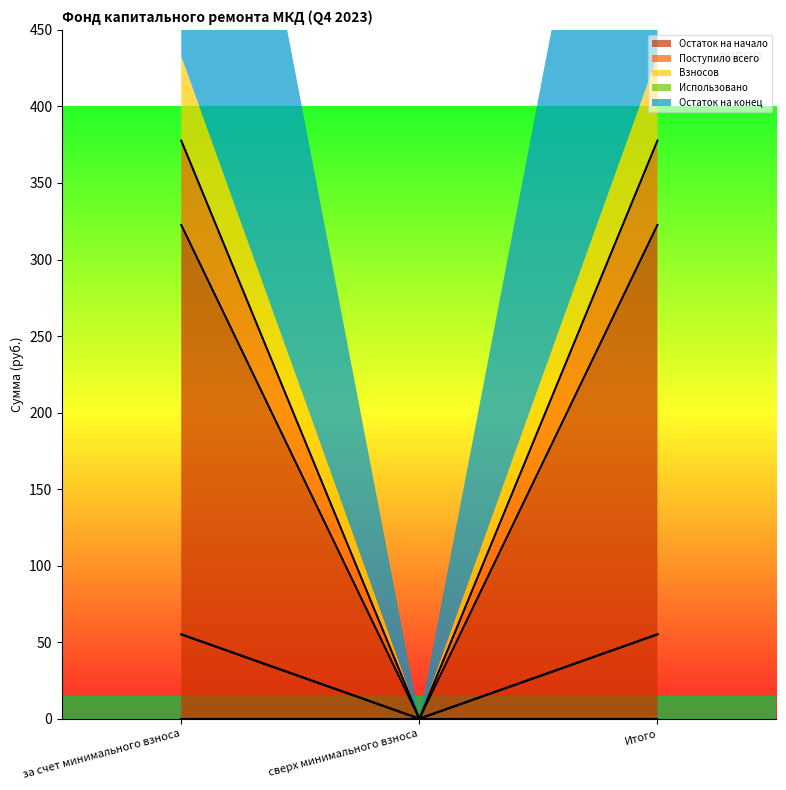

What is the value of the Взносов point at the 1st from the left?

55.1